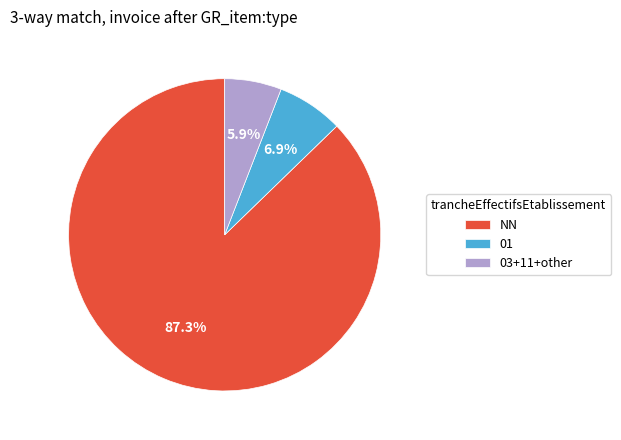

Which slice is the smallest?

03+11+other